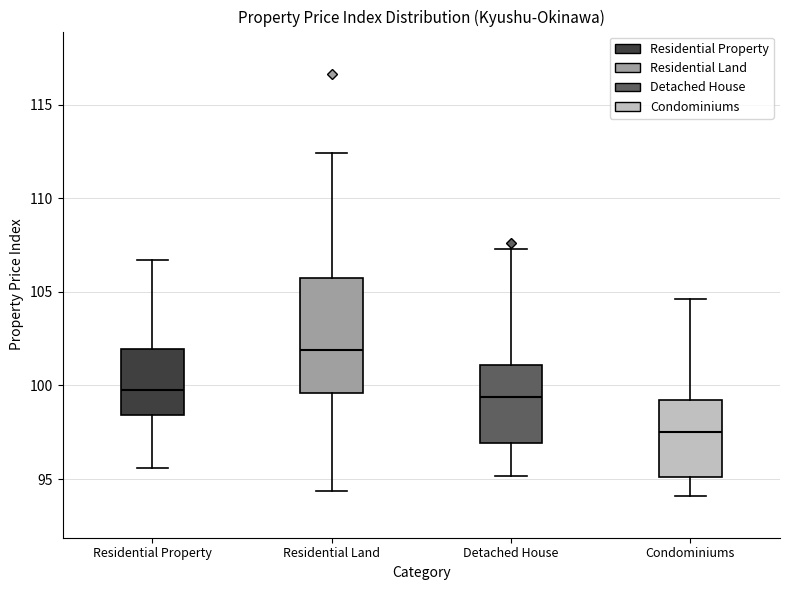

Reading left to right, read every box against the y-axis: the position of its median line, the range the box covers, and the ends of its whiskers. The values are not printed on the chart, so give them approximately, as read against the axis.

Residential Property: median 100.0, box 98.5 to 102.0, whiskers 95.5 to 106.5
Residential Land: median 102.0, box 99.5 to 105.5, whiskers 94.5 to 112.5
Detached House: median 99.5, box 97.0 to 101.0, whiskers 95.0 to 107.5
Condominiums: median 97.5, box 95.0 to 99.0, whiskers 94.0 to 104.5